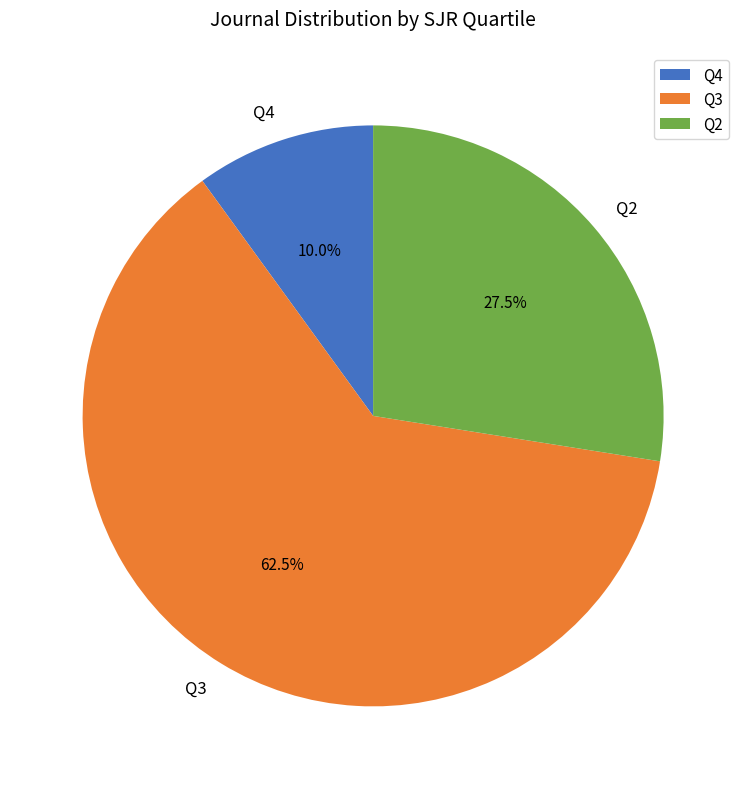

What is the ratio of the value at Q4 to the value at Q2?

0.4